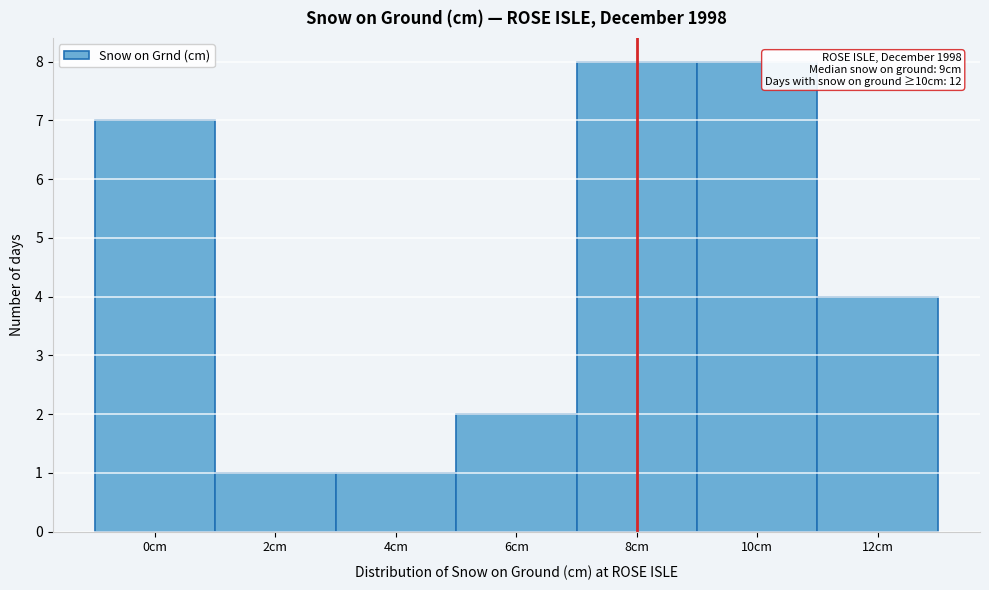

Reading left to right, what are all the values shown in this chart?

7	1	1	2	8	8	4